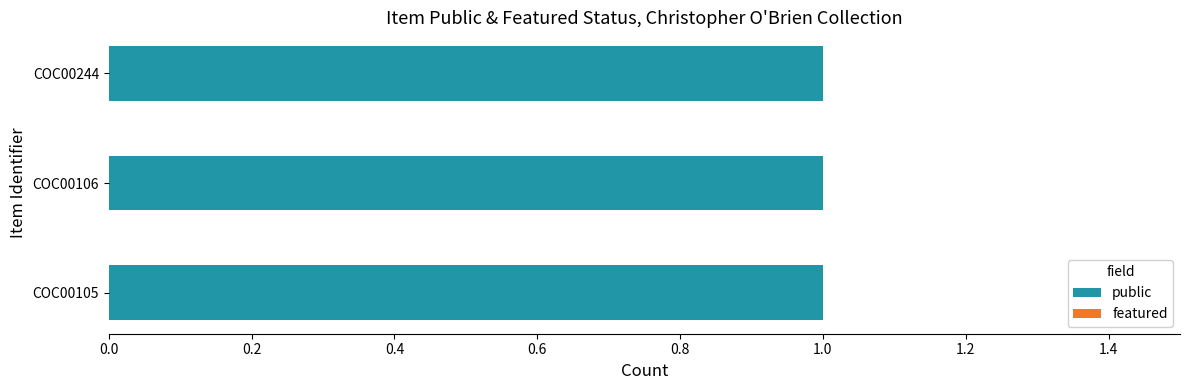

Which series has the largest range (max minus min)?

public